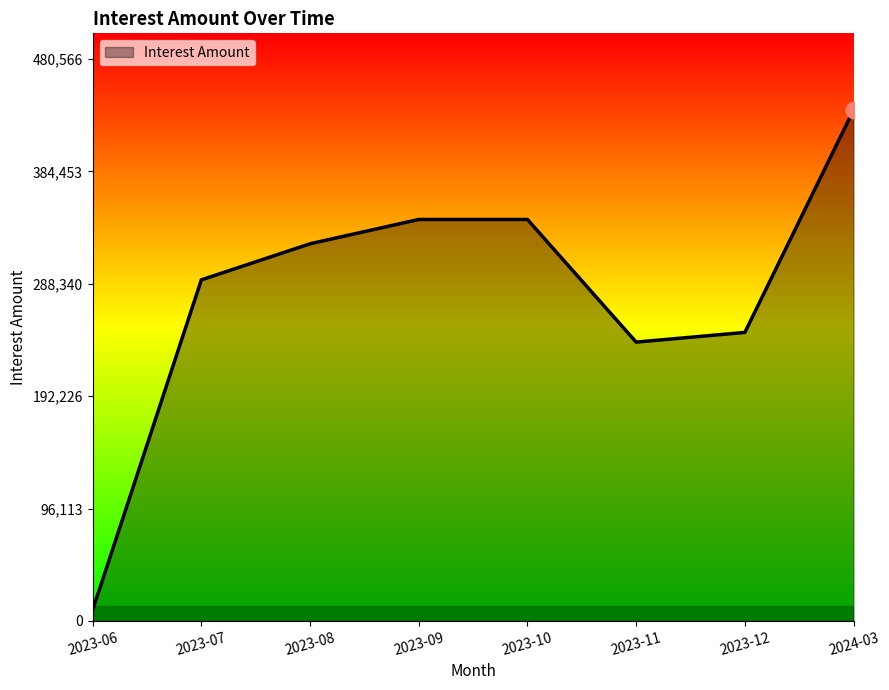

What is the minimum value shown in the chart?

9357